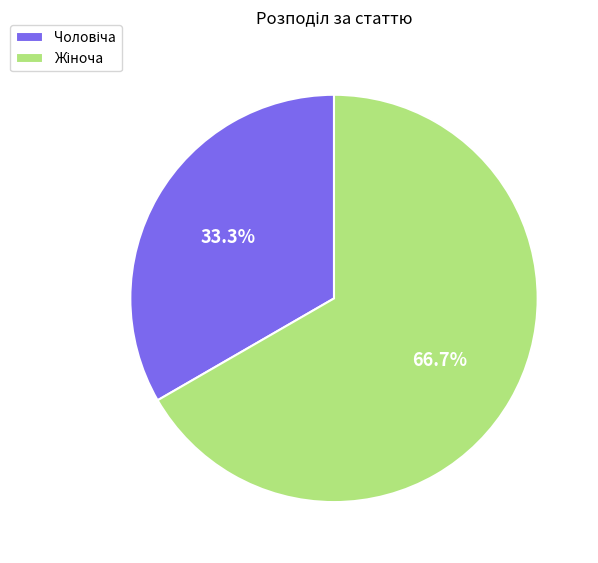

Count the number of slices in the pie.

2